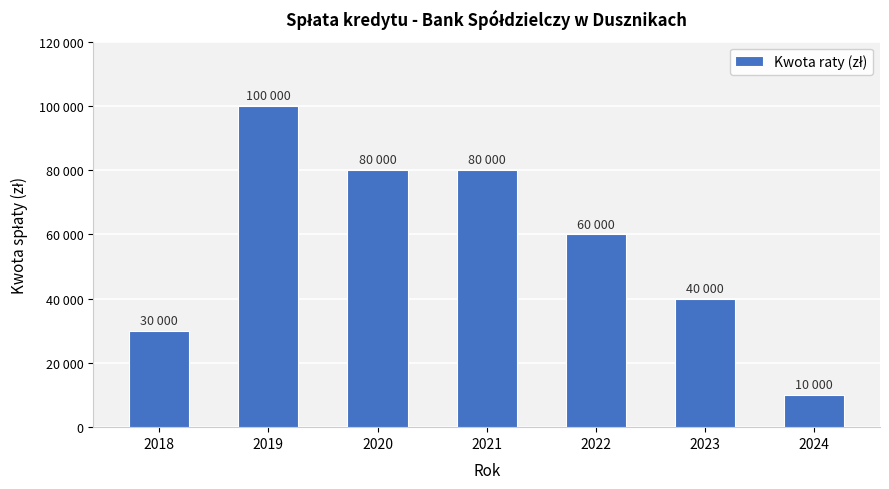

Does the chart contain any negative values?

No